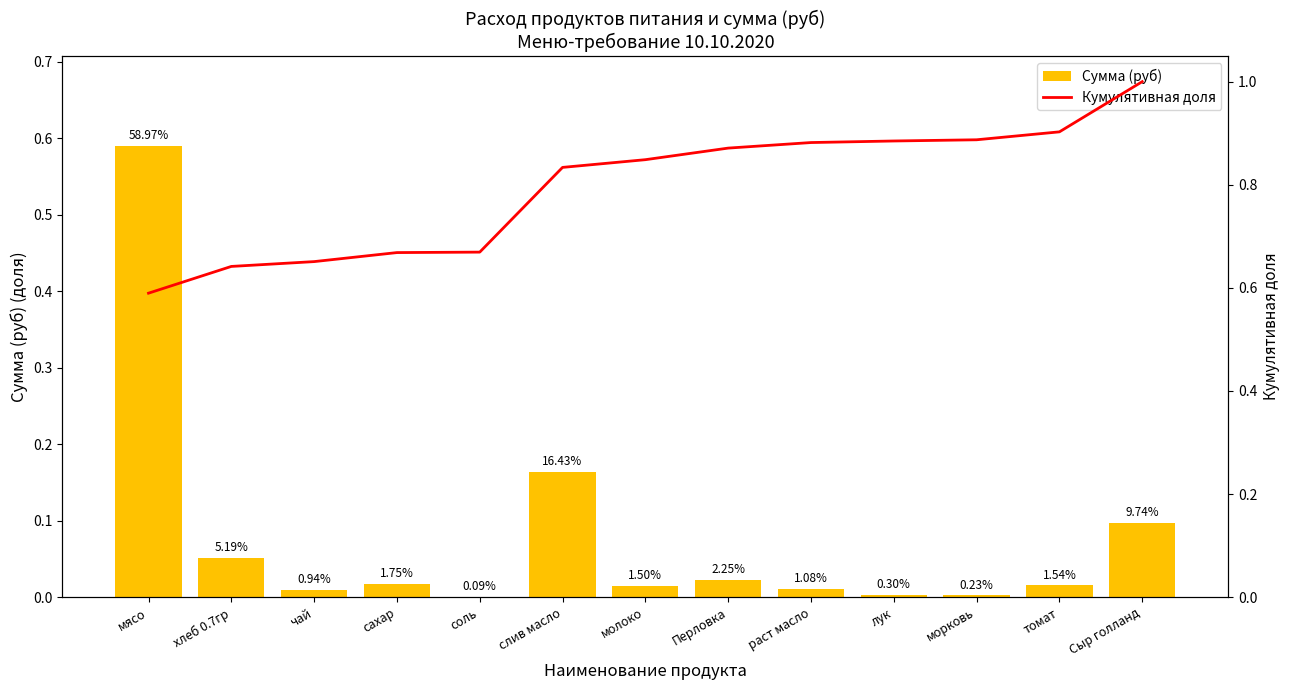

Is it true that Кумулятивная доля equals 0.8 at молоко?

True